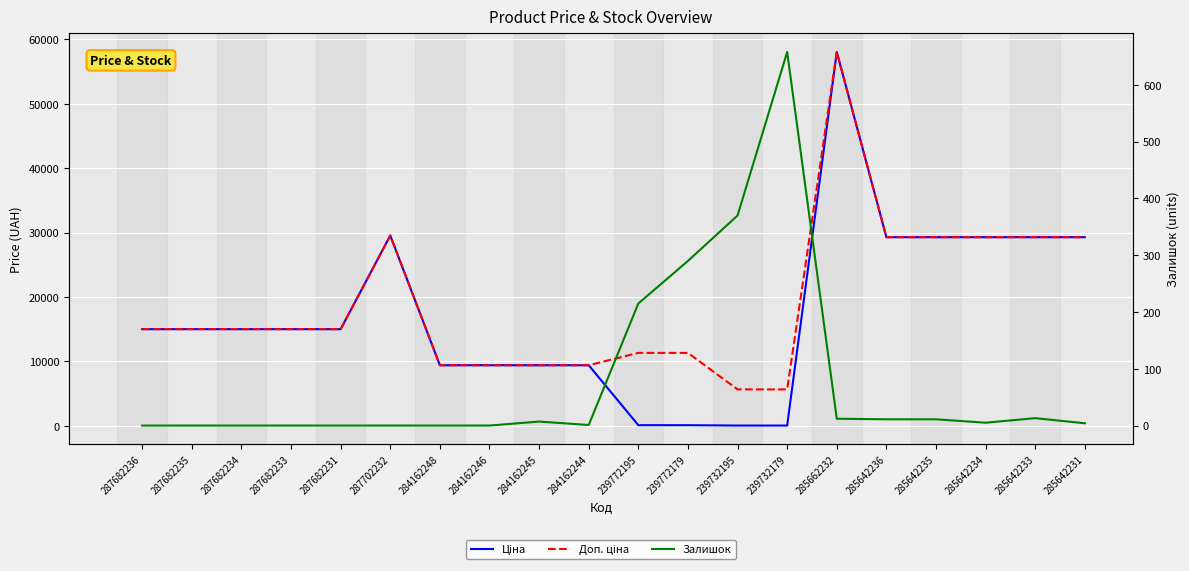

In Ціна, how many points are higher than both neighbors (excluding endpoints)?

2